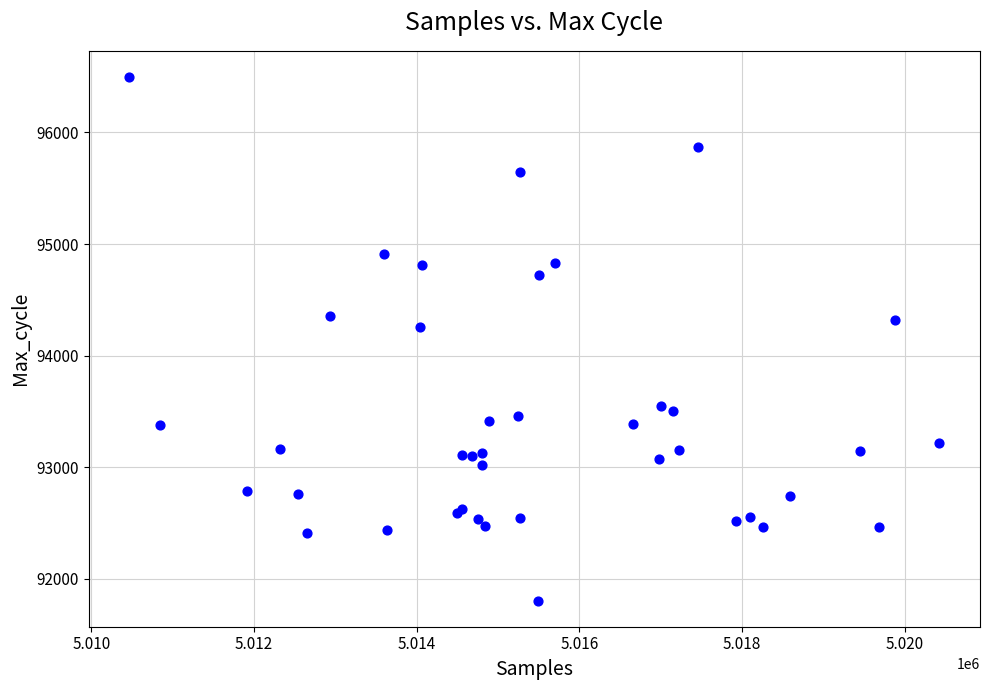

What Y value in the scatter plot is closest to 94151?

94258